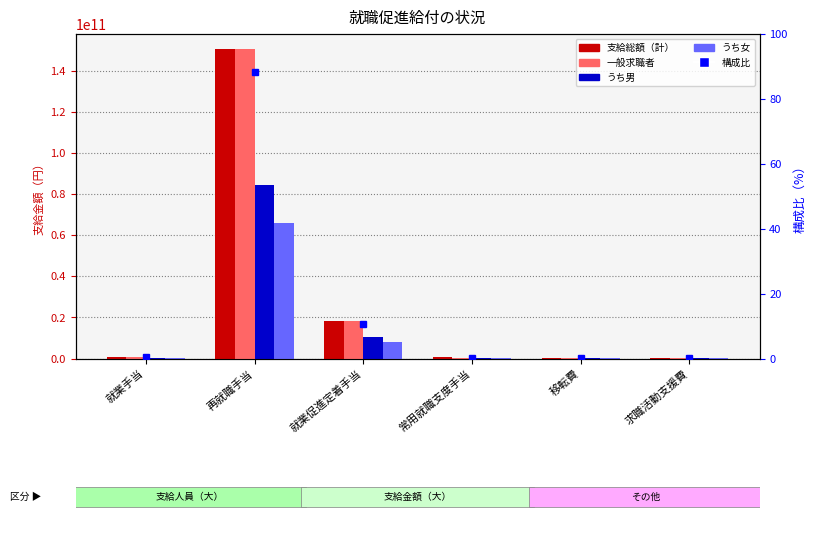

Reading right to left, transcribe all the data shown in this chart.

支給総額（計）: 求職活動支援費=151949215.0	移転費=207640731.0	常用就職支度手当=487370304.0	就業促進定着手当=18254269541.0	再就職手当=150402587863.0	就業手当=594958147.0
一般求職者: 求職活動支援費=150644551.0	移転費=206871533.0	常用就職支度手当=430831296.0	就業促進定着手当=18254269541.0	再就職手当=150402587863.0	就業手当=594958147.0
うち男: 求職活動支援費=75827398.0	移転費=143310115.0	常用就職支度手当=264292862.0	就業促進定着手当=10426883058.0	再就職手当=84619576142.0	就業手当=282014804.0
うち女: 求職活動支援費=74817153.0	移転費=63561418.0	常用就職支度手当=166538434.0	就業促進定着手当=7827386483.0	再就職手当=65783011721.0	就業手当=312943343.0
構成比: 求職活動支援費=0.1	移転費=0.1	常用就職支度手当=0.3	就業促進定着手当=10.7	再就職手当=88.4	就業手当=0.3